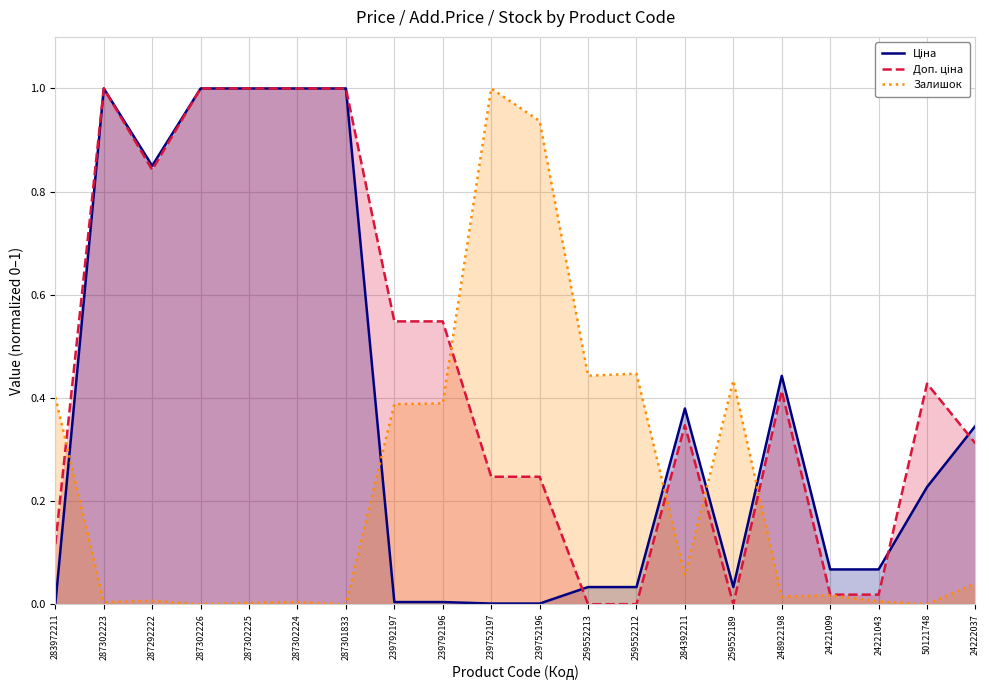

What is the sum of the Доп. ціна values at 287302225 and 287301833?

2.0